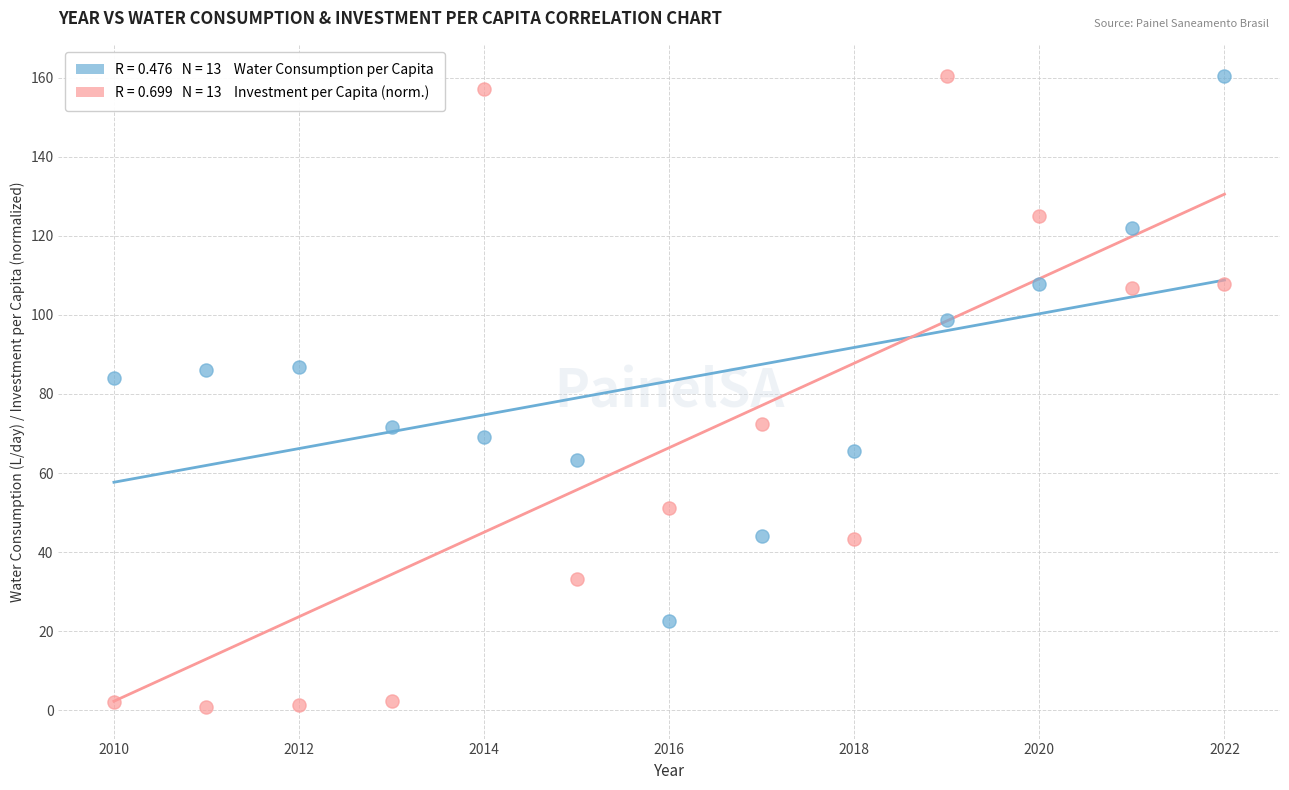

Across all series, what Y value is closest to 80?

84.0